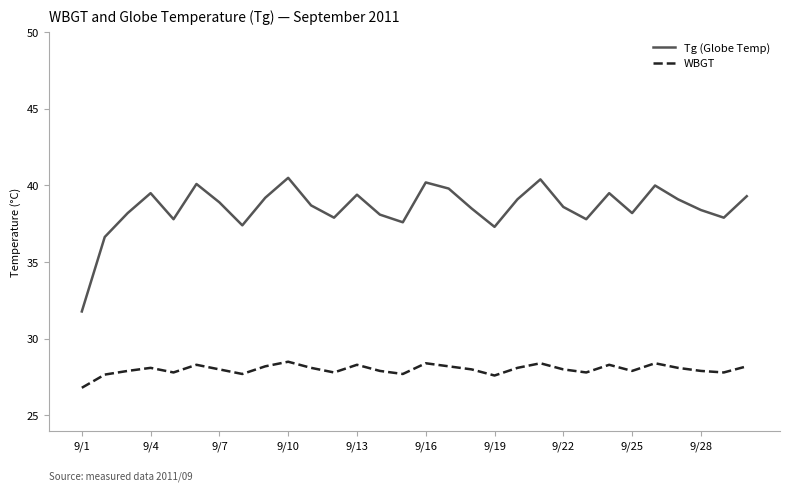

Which series has the largest total across all categories?

Tg (Globe Temp)